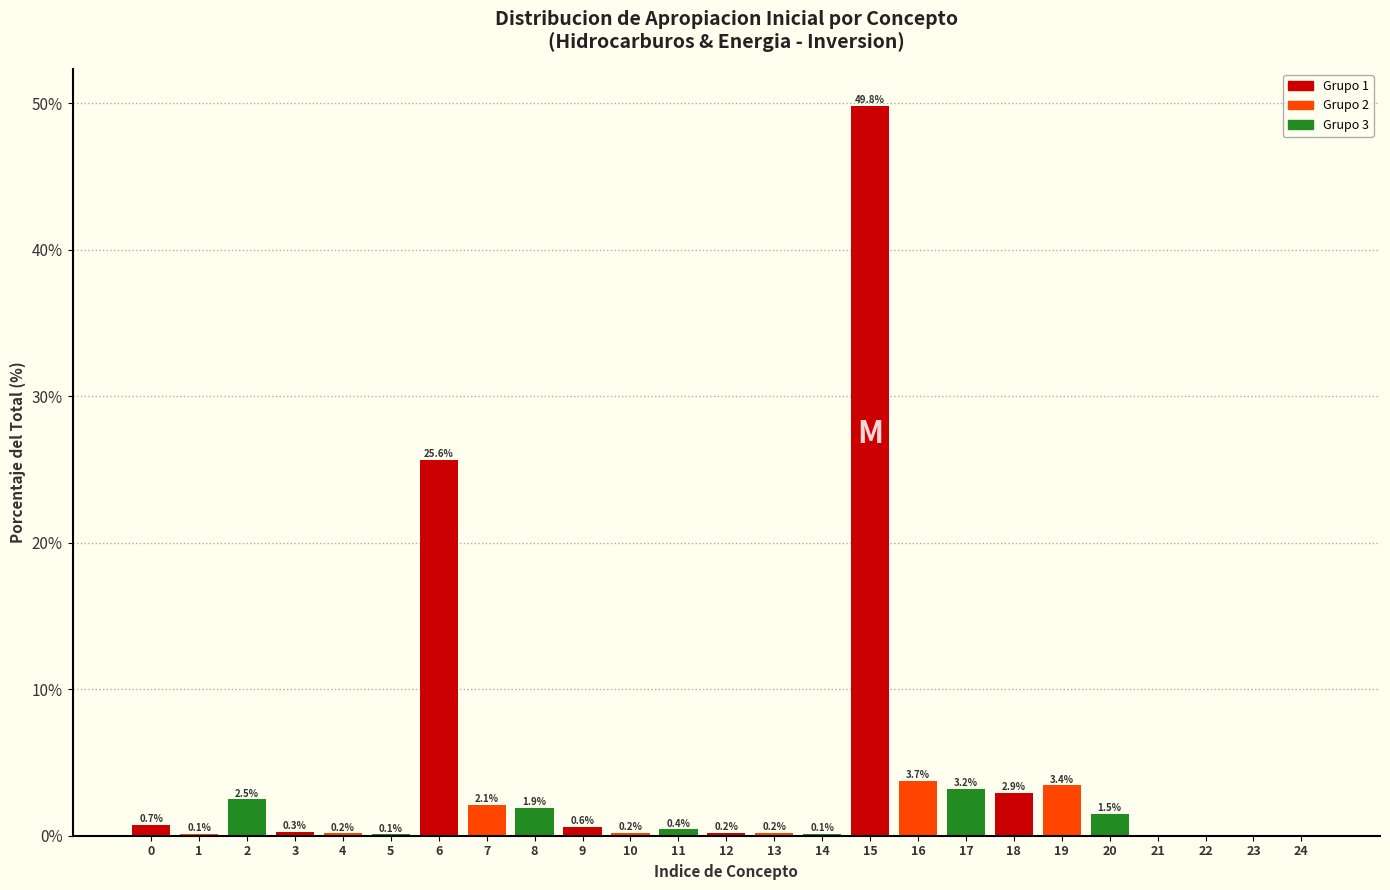

Read the value at 9.

0.6